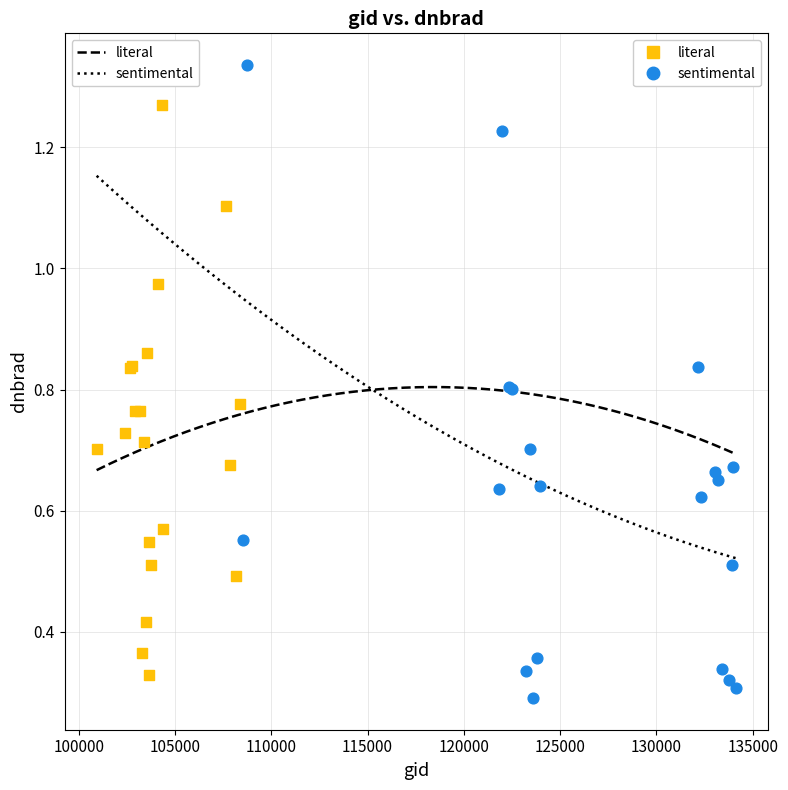

Which series has the largest Y range (max minus min)?

sentimental